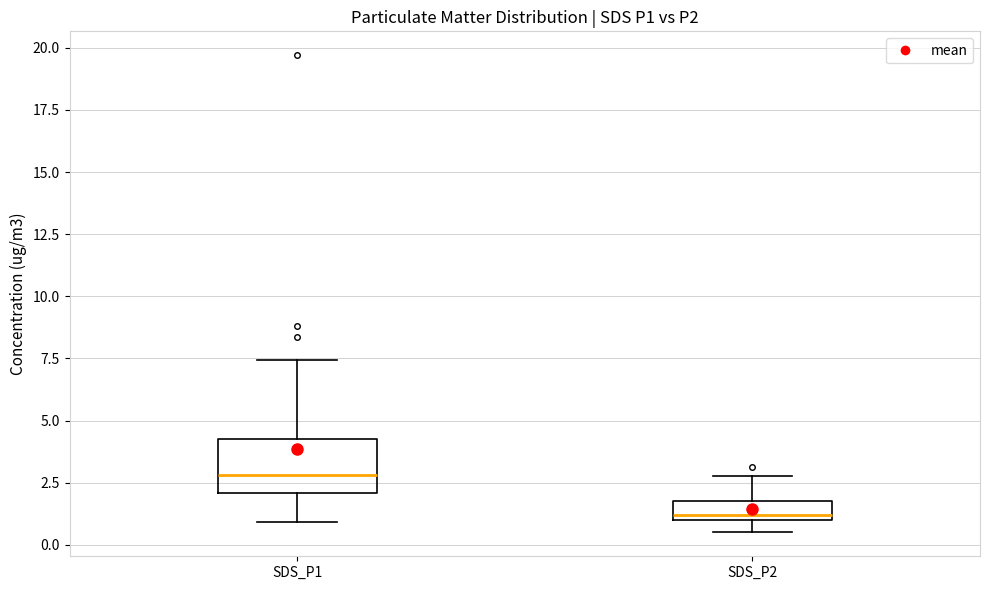

Comparing the boxes themselves (not the whiskers), which one is the tallest?

SDS_P1